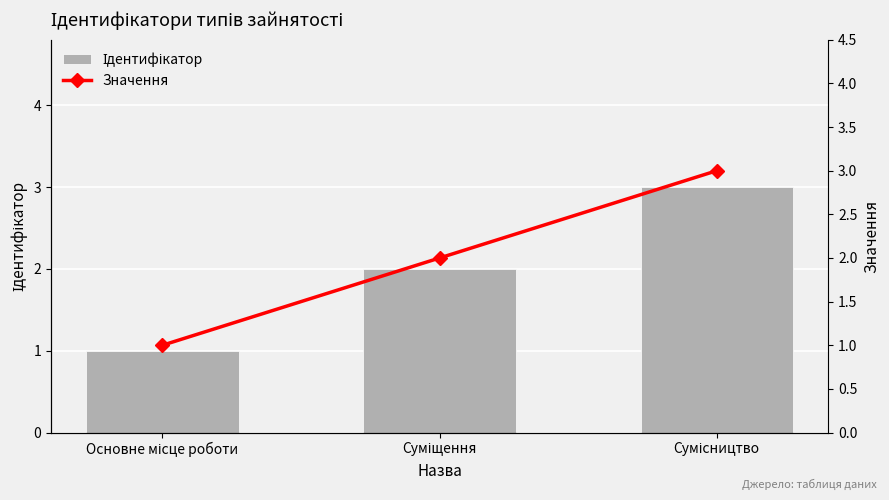

Reading left to right, transcribe all the data shown in this chart.

Ідентифікатор: Основне місце роботи=1	Суміщення=2	Сумісництво=3
Значення: Основне місце роботи=1	Суміщення=2	Сумісництво=3